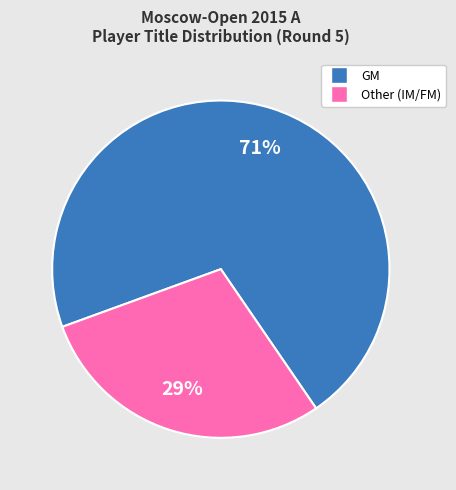

Combined, do GM and Other account for over 50%?

Yes